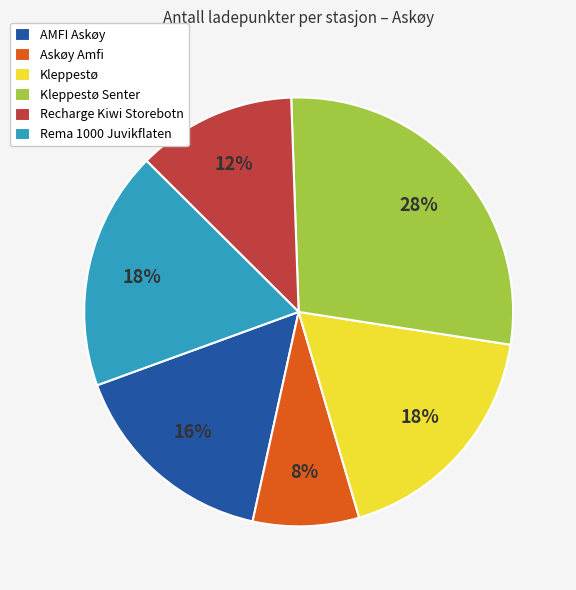

Is there a majority slice in this chart?

No